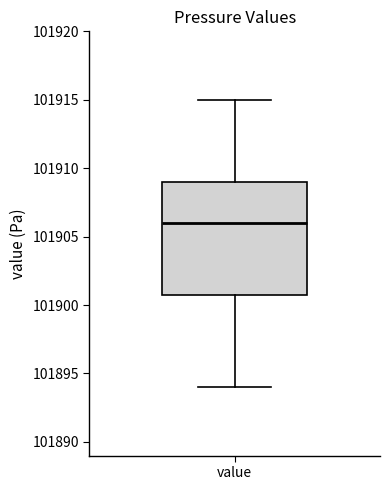

Transcribe this box plot: give where the median line is, the range the box spans, and where the two whiskers end, as read against the y-axis. The values are not printed on the chart, so give them approximately, as read against the axis.

median 101906, box 101901 to 101909, whiskers 101894 to 101915